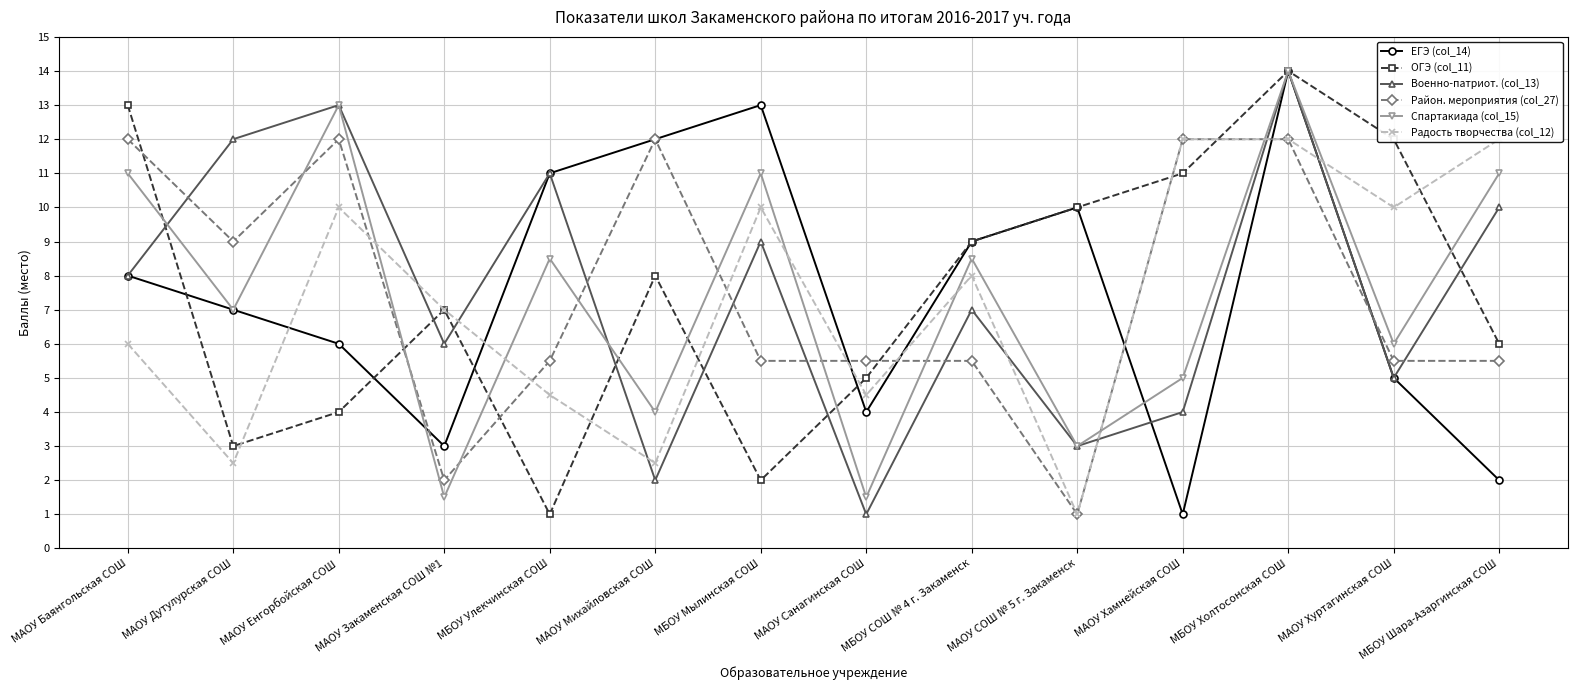

What are all the series names shown in the legend?

ЕГЭ (col_14), ОГЭ (col_11), Военно-патриот. (col_13), Район. мероприятия (col_27), Спартакиада (col_15), Радость творчества (col_12)